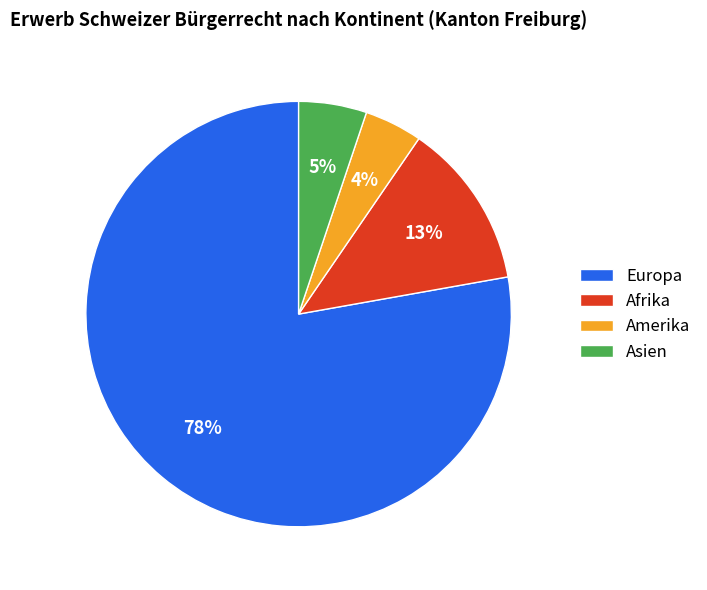

Count the number of slices in the pie.

4